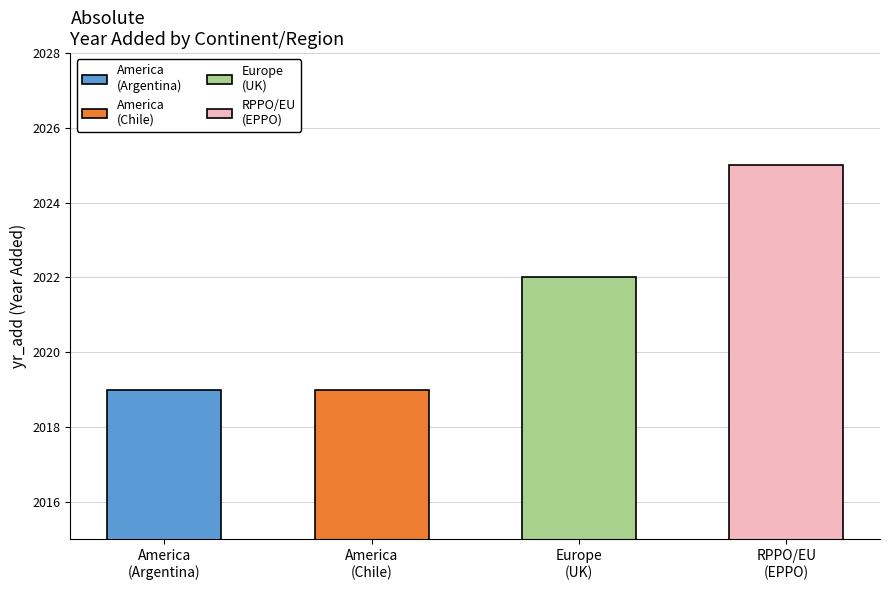

List the labels in order of value, smallest first.

America, America (Chile), Europe, RPPO/EU